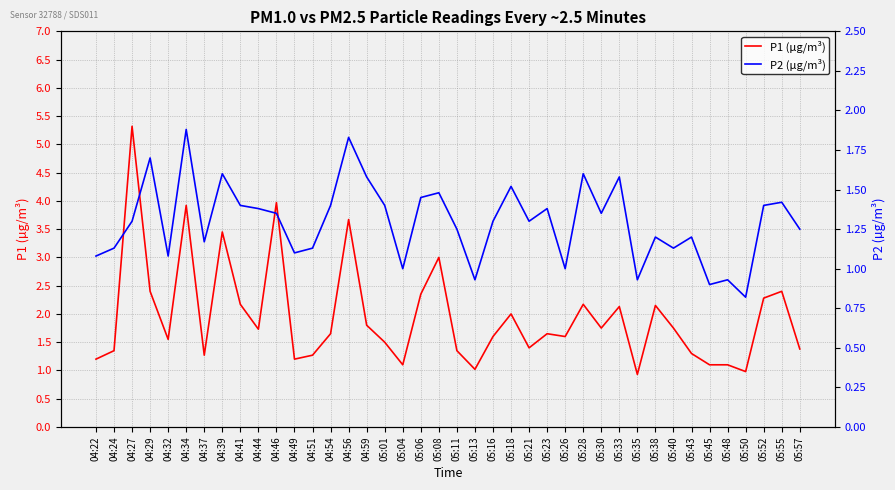

In P1 (µg/m³), how many points are higher than both neighbors (excluding endpoints)?

12